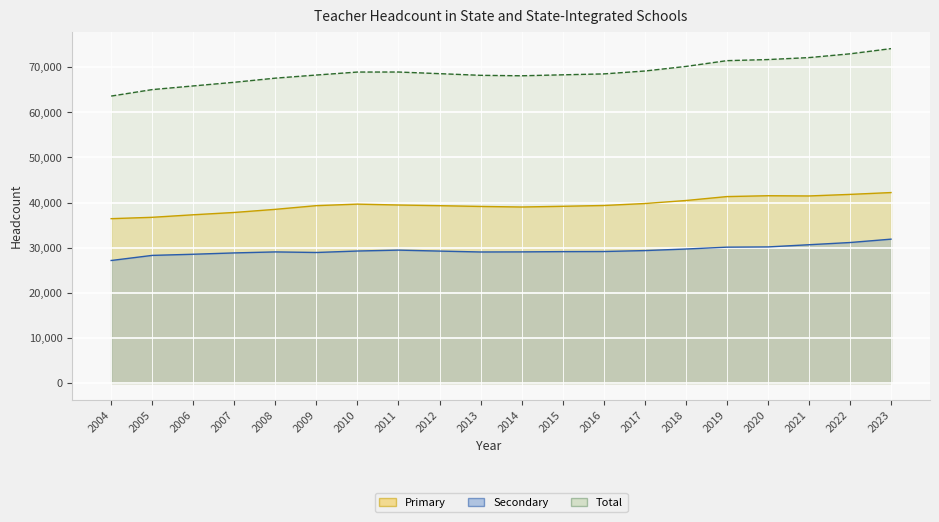

At which category does Secondary reach its first local peak?

2008